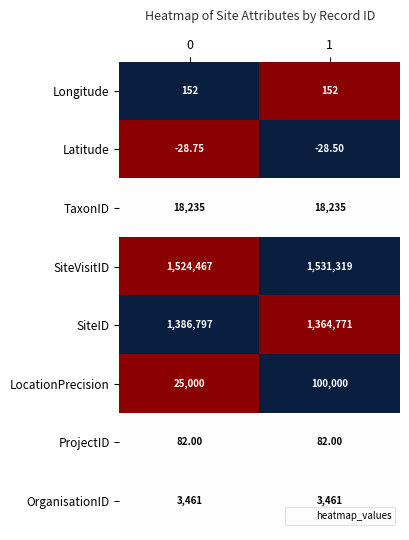

Between 0 and 1, which series saw the biggest shift?

LocationPrecision